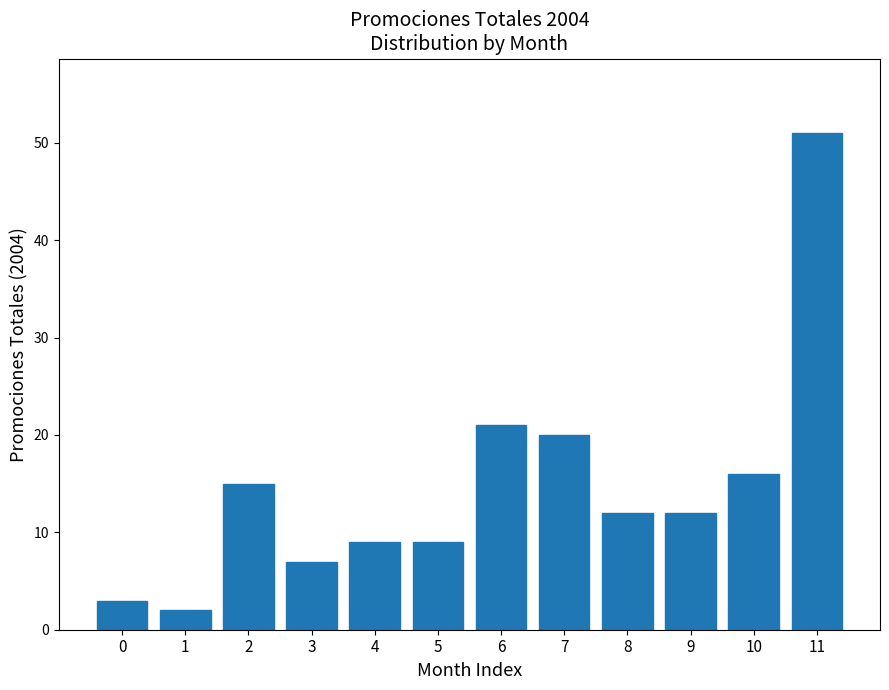

Reading left to right, transcribe all the data shown in this chart.

3	2	15	7	9	9	21	20	12	12	16	51